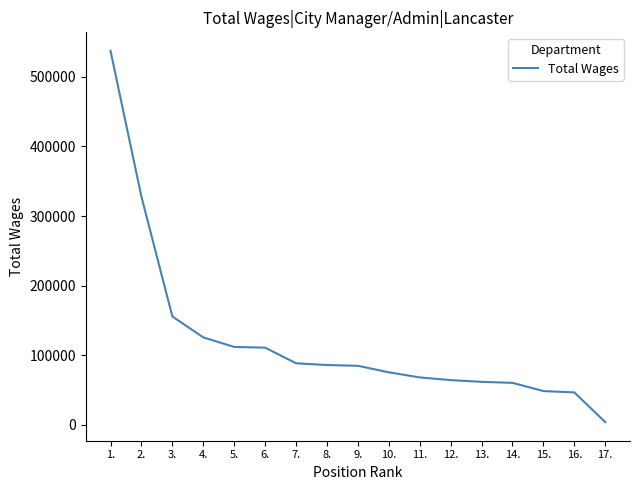

How many lines are shown in the chart?

1